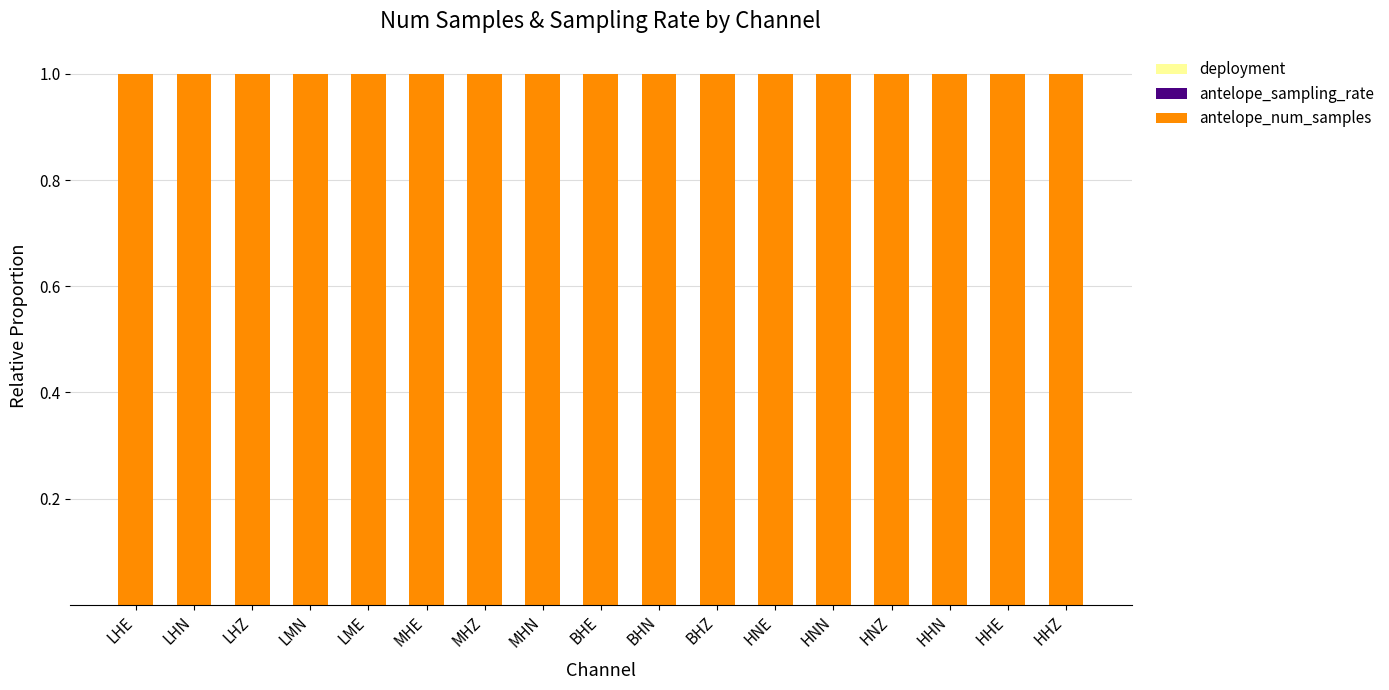

Does the chart contain stacked bars?

Yes